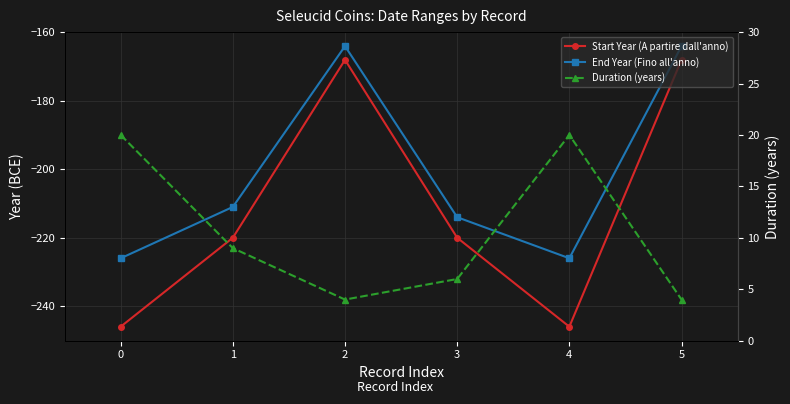

List the series in order of their peak value, lowest first.

Start Year (A partire dall'anno), End Year (Fino all'anno), Duration (years)